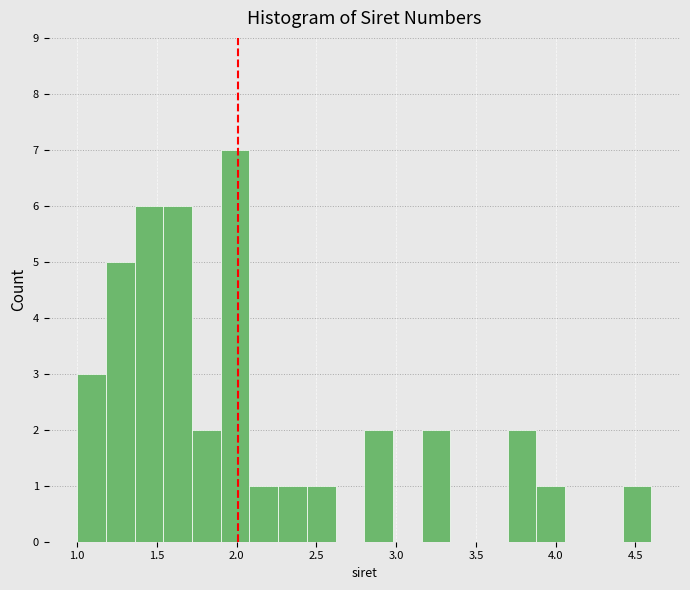

Read against the x-axis, roughly where is the centre of the tallest bar?

2.00